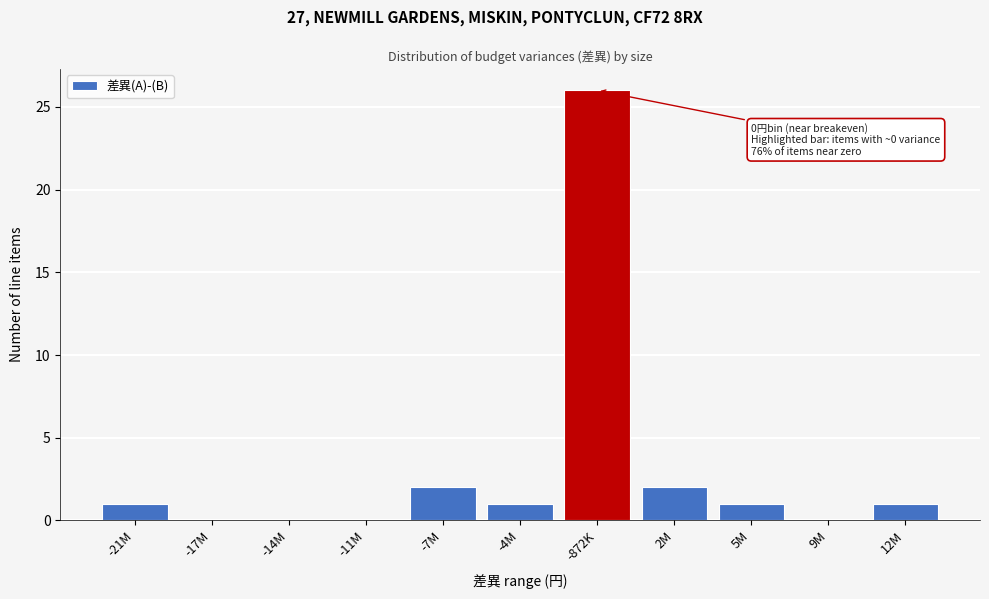

Reading right to left, what are all the values shown in this chart?

12M=1	9M=0	5M=1	2M=2	-872K=26	-4M=1	-7M=2	-11M=0	-14M=0	-17M=0	-21M=1